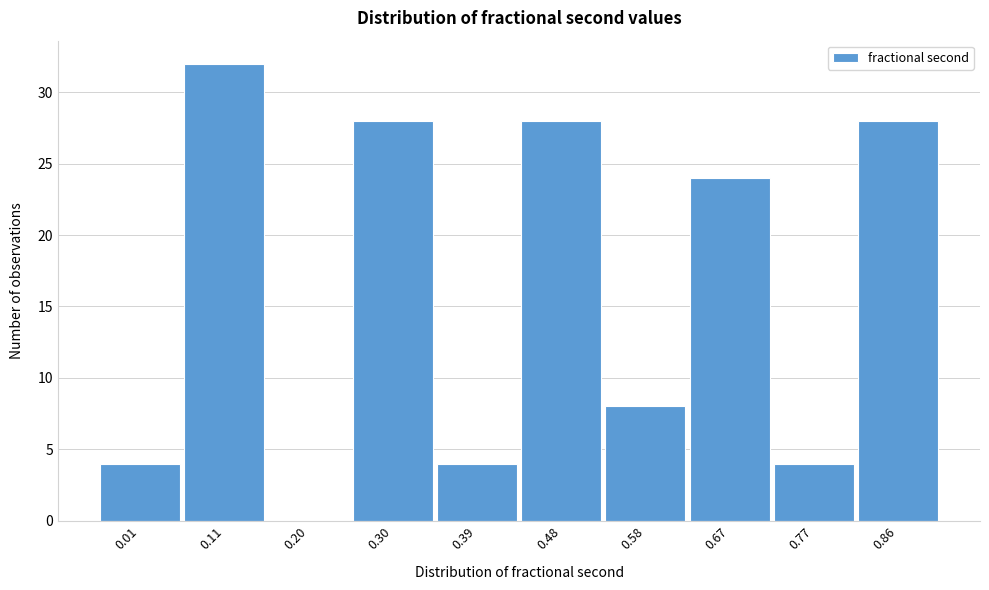

Reading left to right, what are all the values shown in this chart?

0.01=4	0.11=32	0.20=0	0.30=28	0.39=4	0.48=28	0.58=8	0.67=24	0.77=4	0.86=28